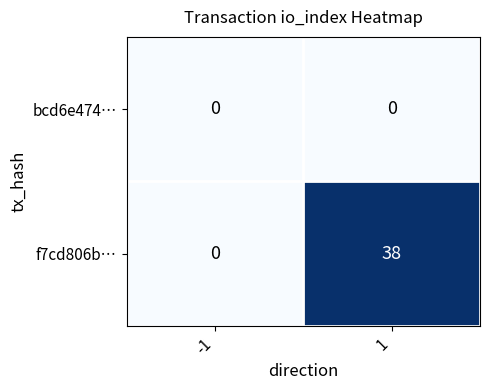

At which category is the sum across all series the highest?

1